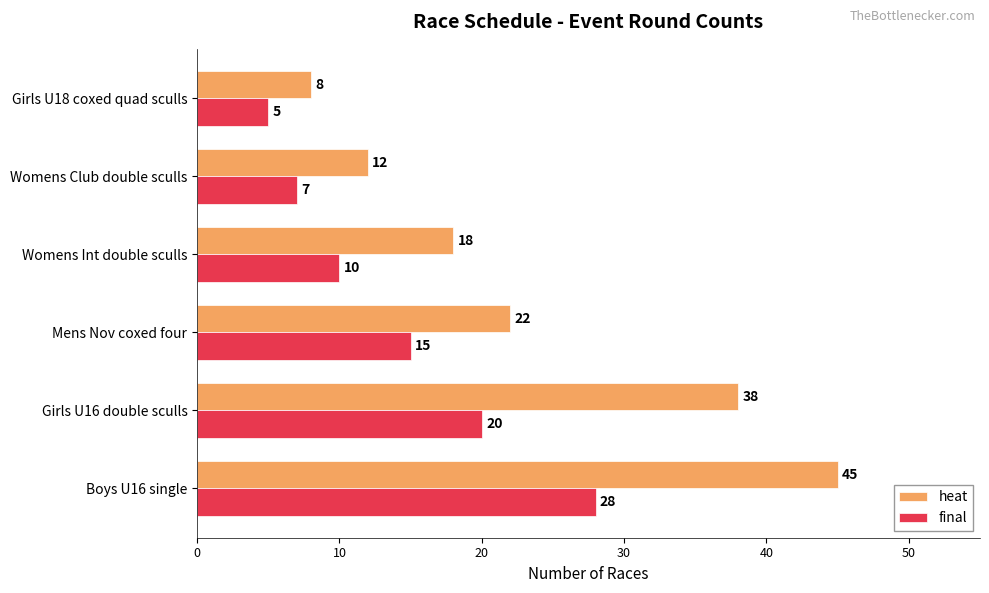

Count the number of data series in this chart.

2